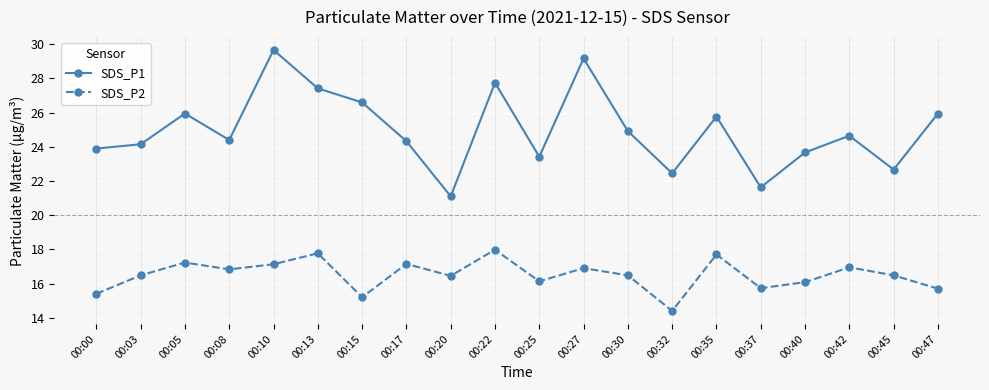

At which category is the sum across all series the highest?

00:10